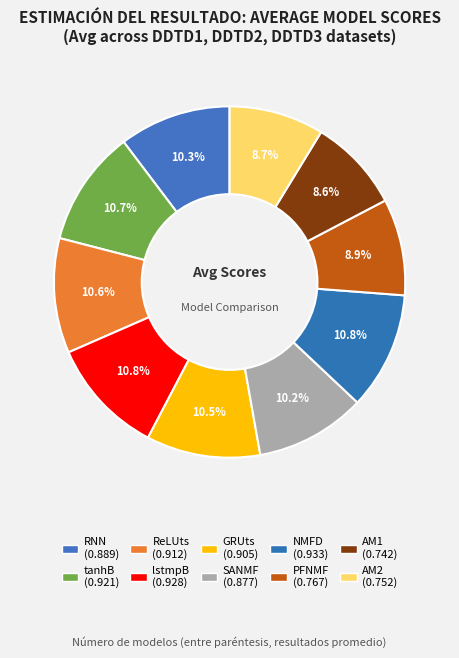

Which slice is the largest?

NMFD